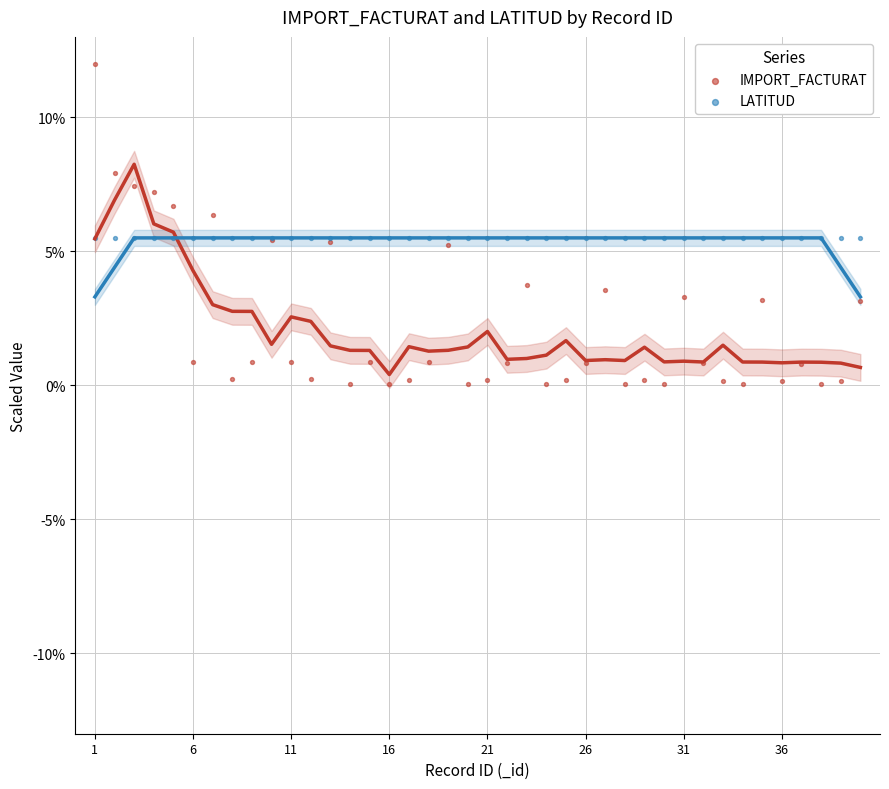

Which series reaches the minimum Y coordinate?

IMPORT_FACTURAT